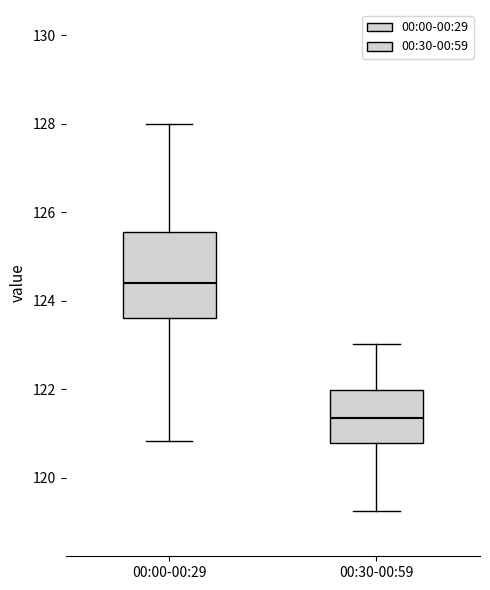

Reading left to right, read every box against the y-axis: the position of its median line, the range the box covers, and the ends of its whiskers. The values are not printed on the chart, so give them approximately, as read against the axis.

00:00-00:29: median 124.4, box 123.6 to 125.6, whiskers 120.8 to 128.0
00:30-00:59: median 121.4, box 120.8 to 122.0, whiskers 119.2 to 123.0